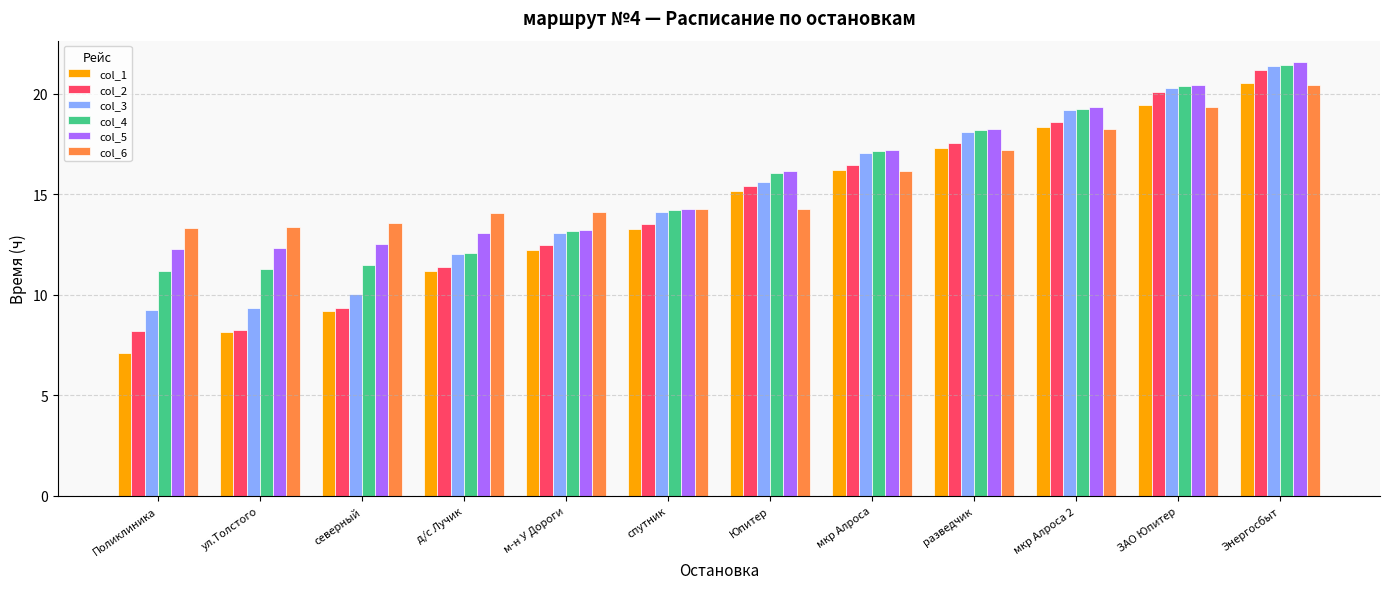

Which category has the highest value in the col_2 series?

Энергосбыт